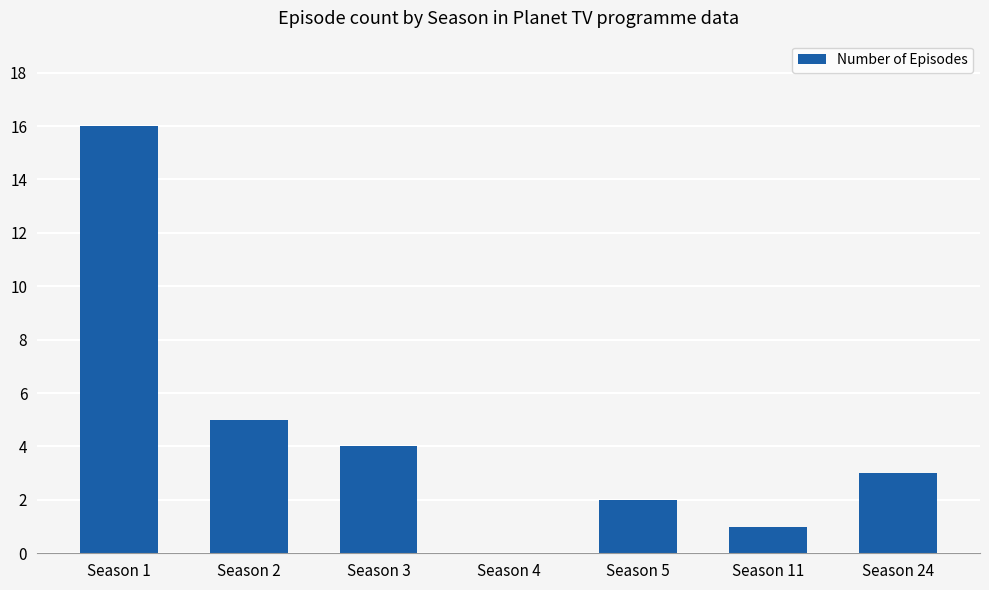

Reading left to right, list all the values displayed in this chart.

16	5	4	0	2	1	3